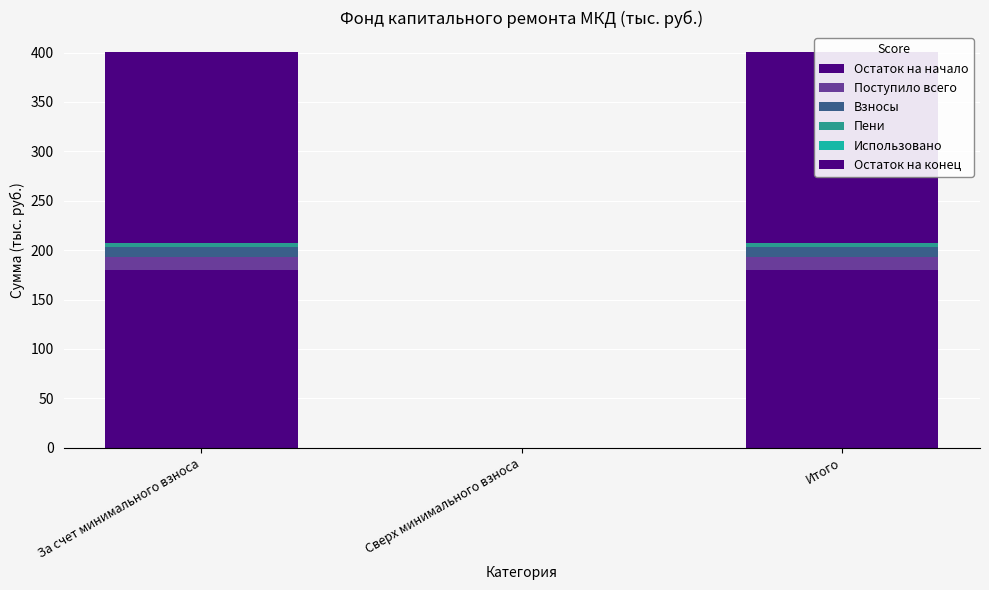

Read the Поступило всего value at За счет минимального взноса.

13.8